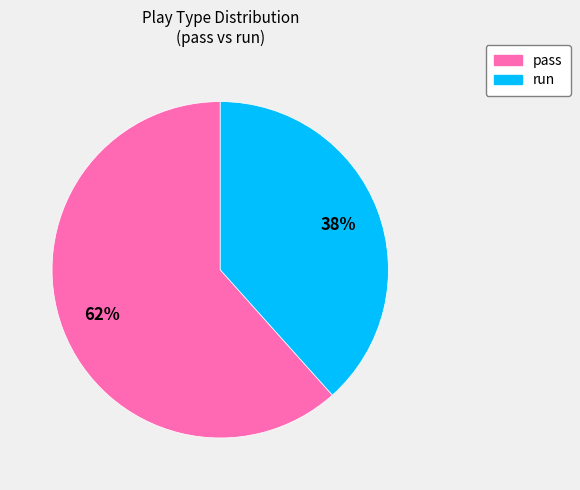

To the nearest percent, what is the average slice percentage?

50%